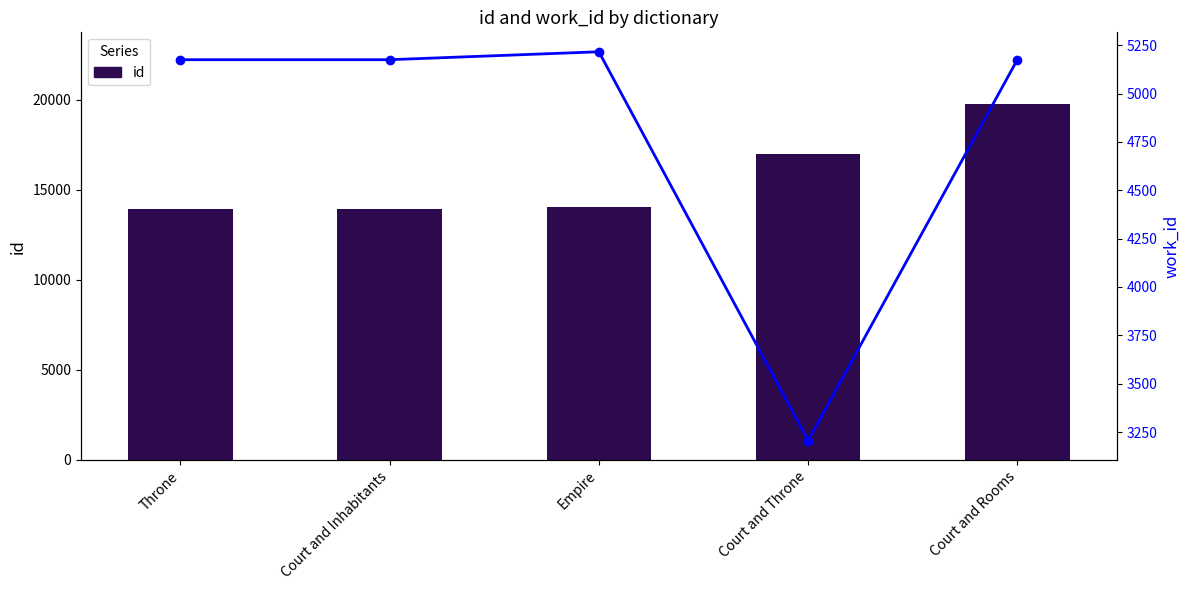

What is the total value across all series at Court and Throne?

20181